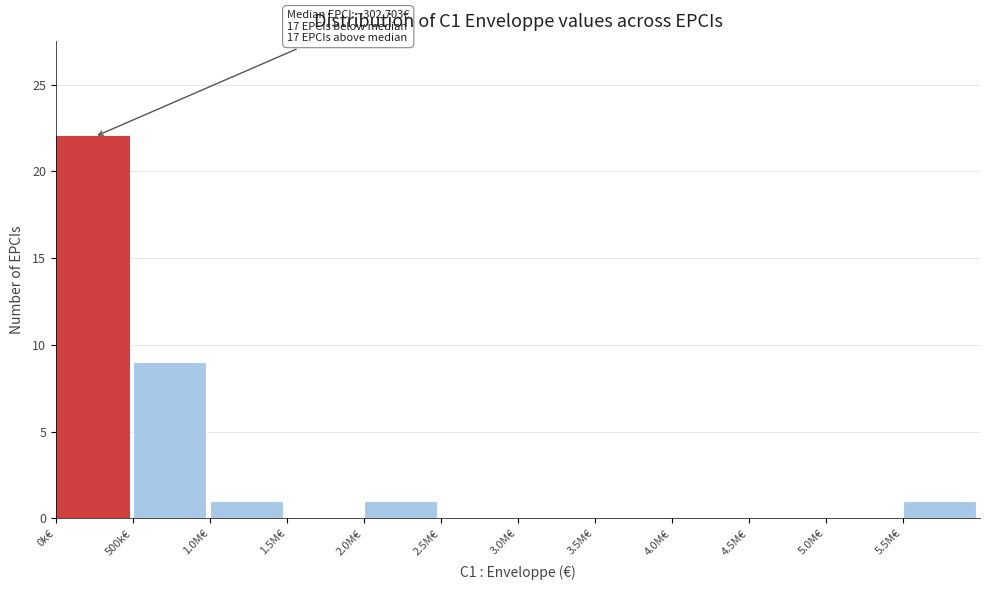

Reading left to right, list all the values displayed in this chart.

0k€=22	500k€=9	1.0M€=1	1.5M€=0	2.0M€=1	2.5M€=0	3.0M€=0	3.5M€=0	4.0M€=0	4.5M€=0	5.0M€=0	5.5M€=1